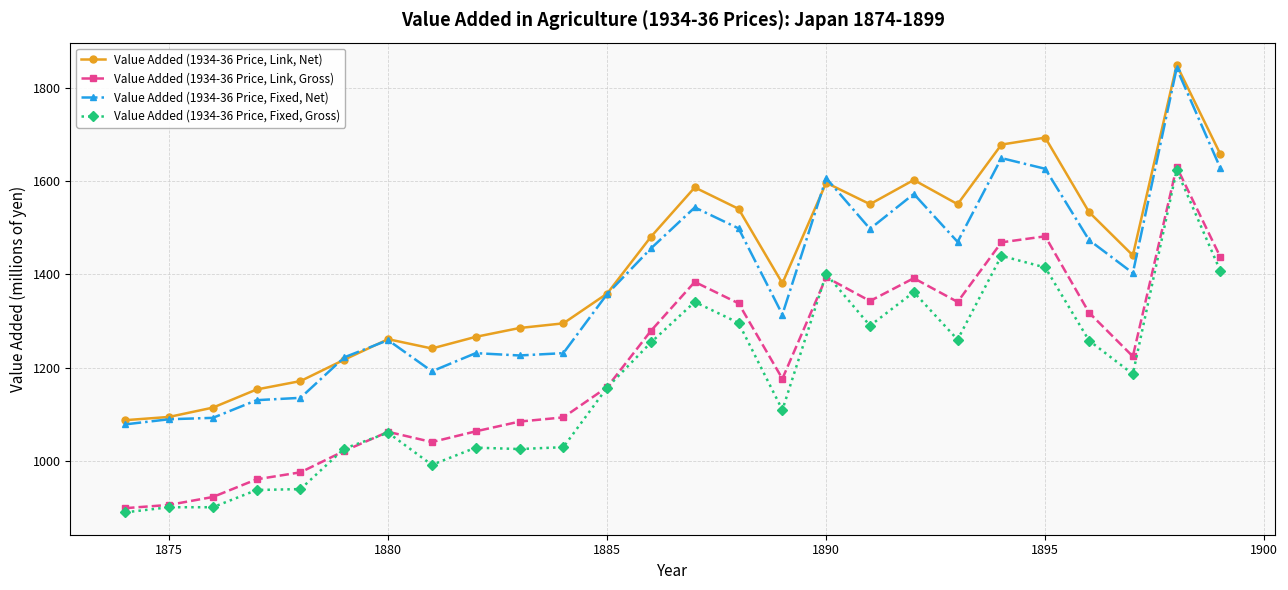

Which series has the largest total across all categories?

Value Added (1934-36 Price, Link, Net)